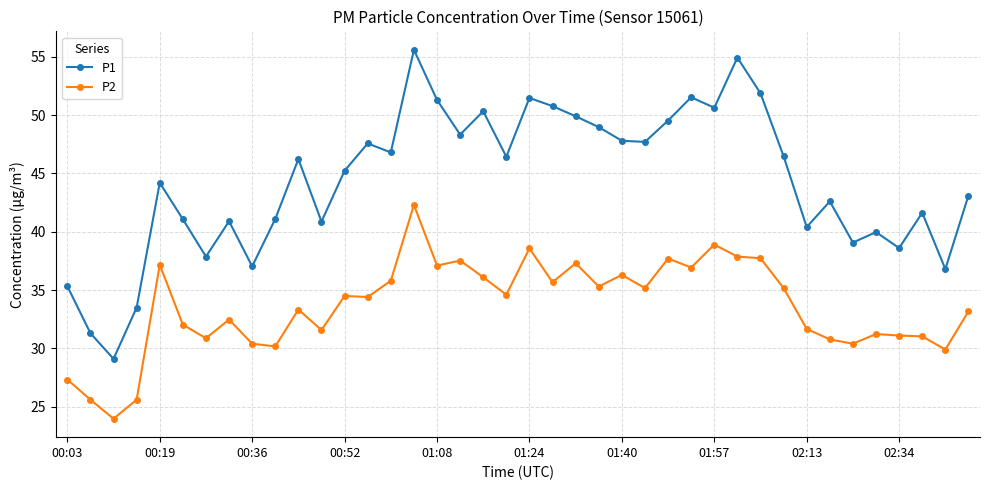

Which series has the largest range (max minus min)?

P1